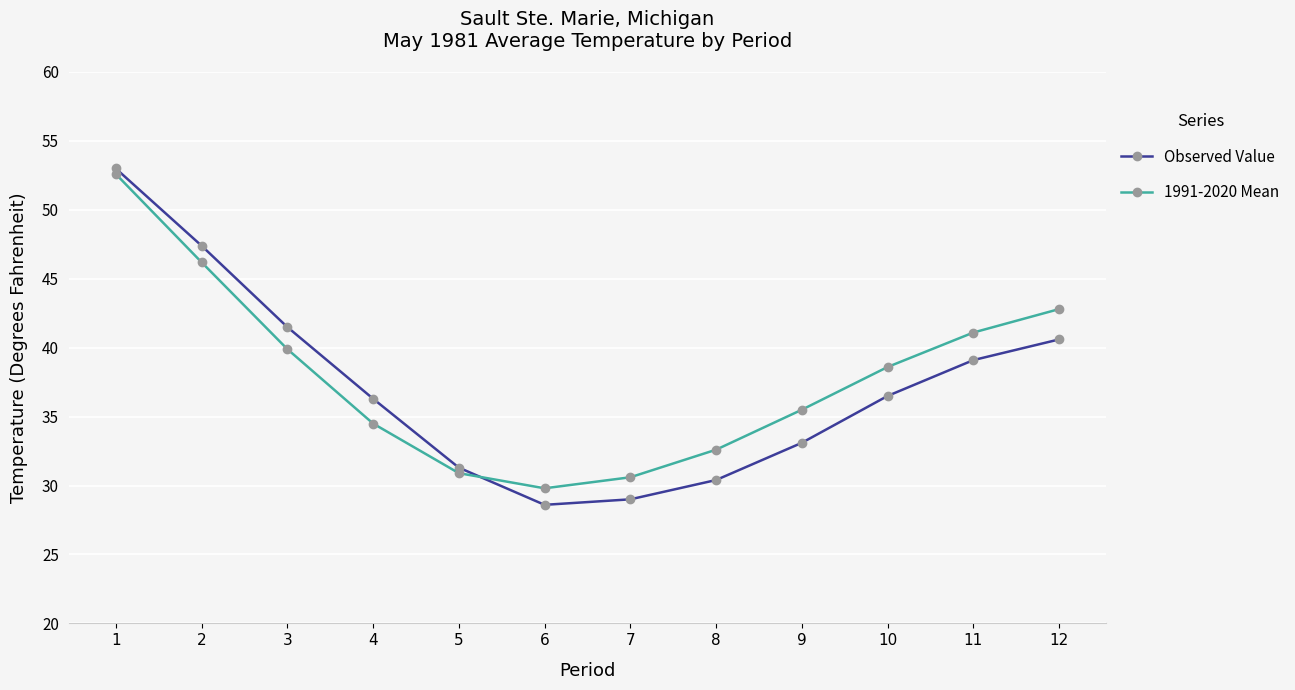

True or false: 1991-2020 Mean and Observed Value cross at least once.

True